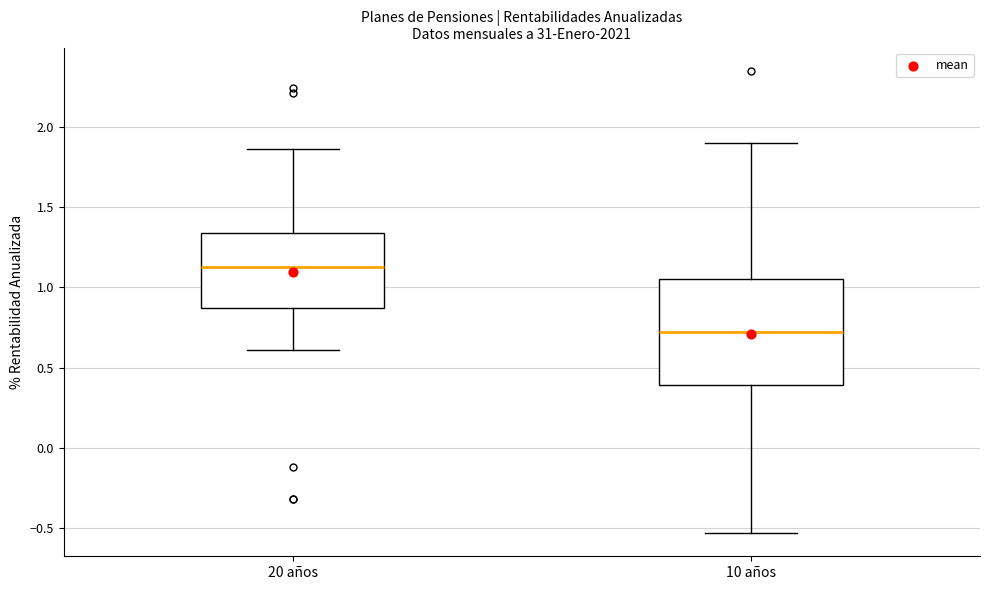

Where does the upper whisker of the box for 10 años end on the y-axis? The values are not printed on the chart, so give them approximately, as read against the axis.

1.90